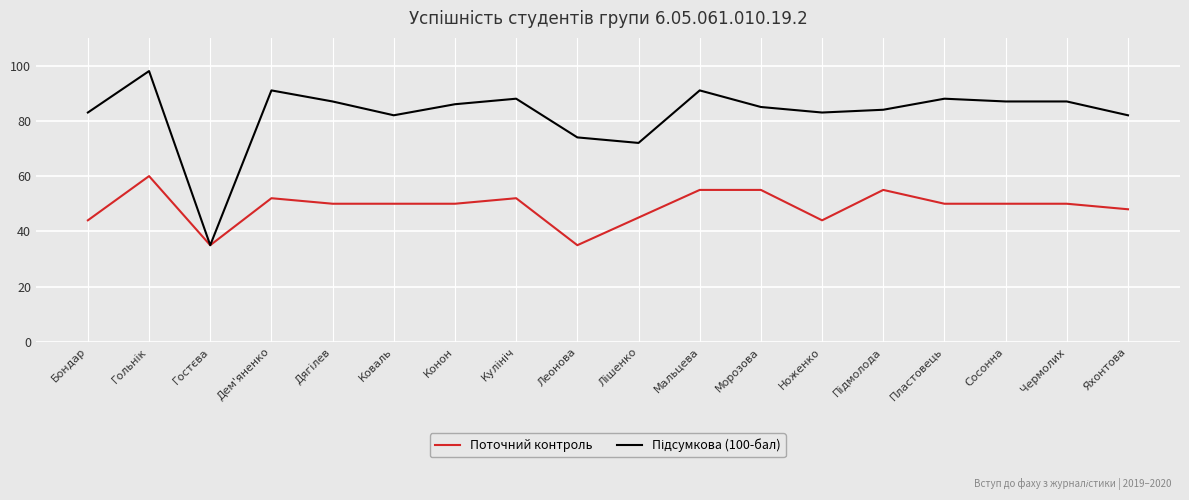

What position from the left is Конон?

7